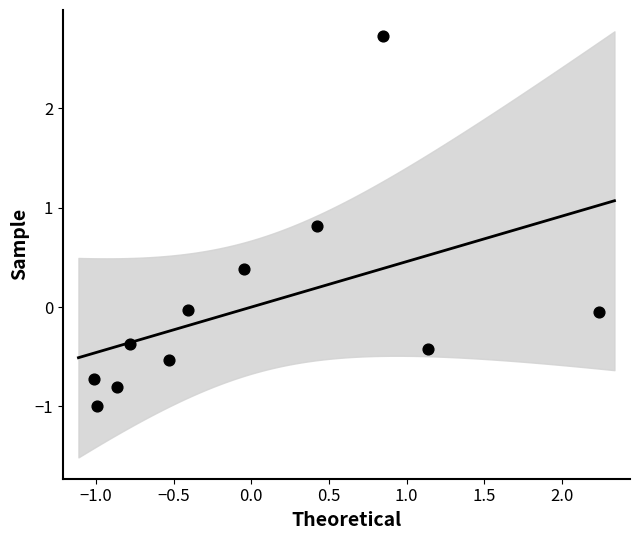

What is the range of X values (max minus min)?

3.2